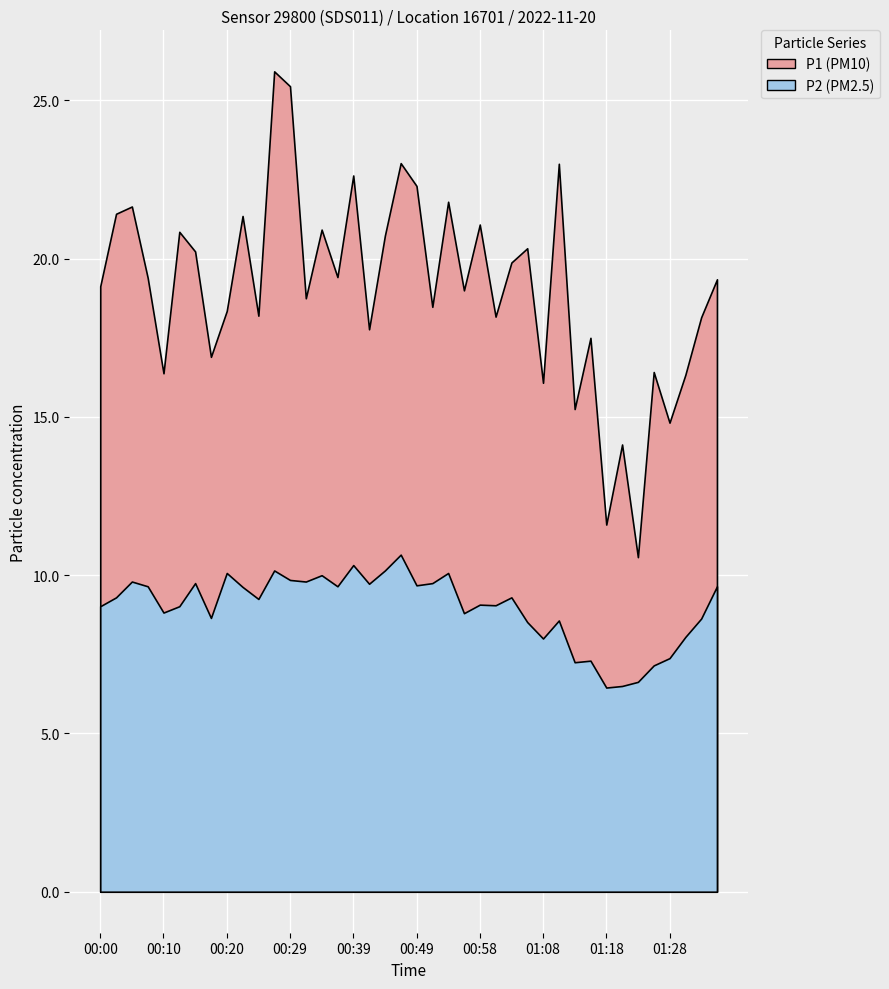

Between 00:58 and 01:36, which is larger?

00:58